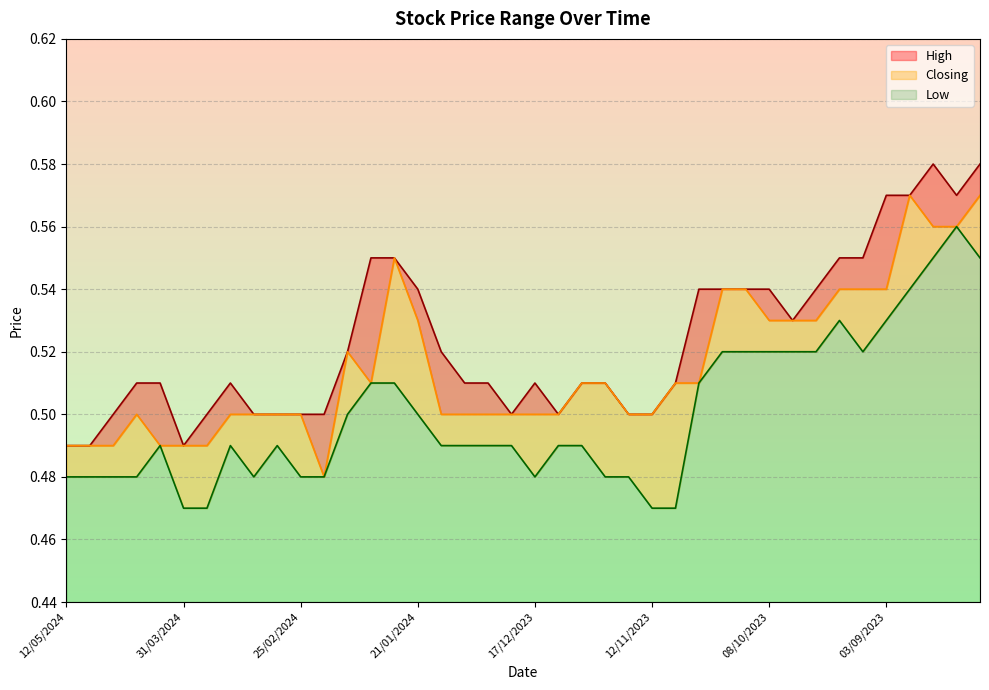

Which series has the largest total across all categories?

High